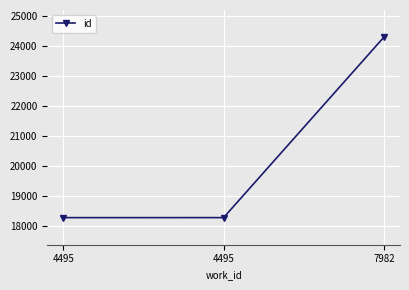

List the labels in order of value, largest first.

7982, 4495, 4495